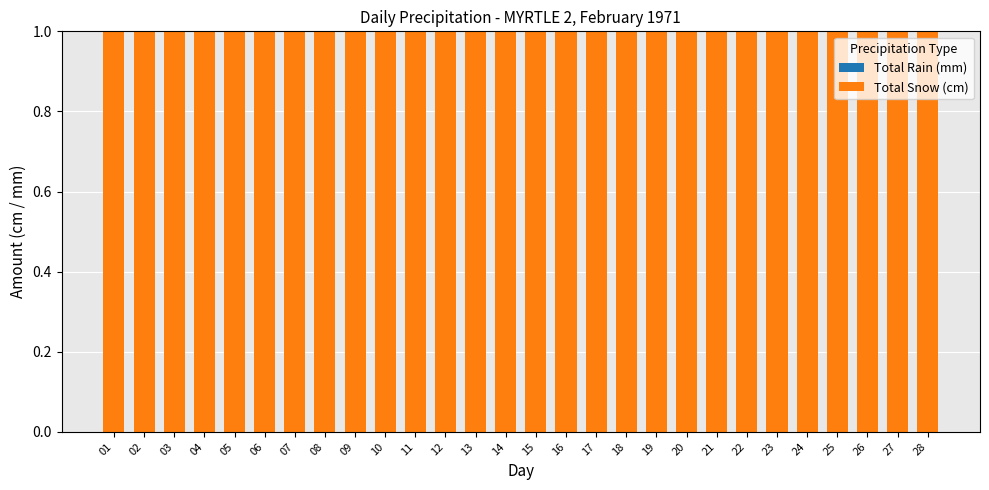

Reading right to left, list all the values displayed in this chart.

Total Rain (mm): 0	0	0	0	0	0	0	0	0	0	0	0	0	0	0	0	0	0	0	0	0	0	0	0	0	0	0	0
Total Snow (cm): 1	1	1	1	1	1	1	1	1	1	1	1	1	1	1	1	1	1	1	1	1	1	1	1	1	1	1	1